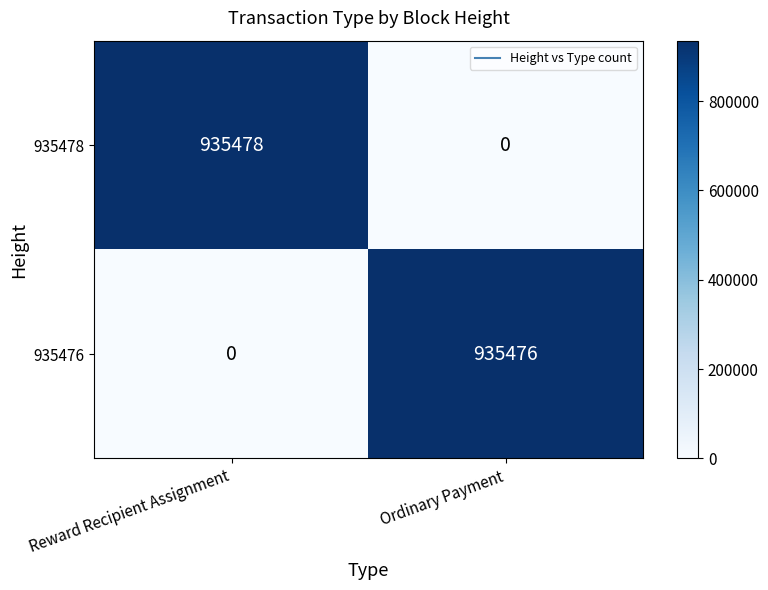

At how many categories does at least one series exceed 279020?

2